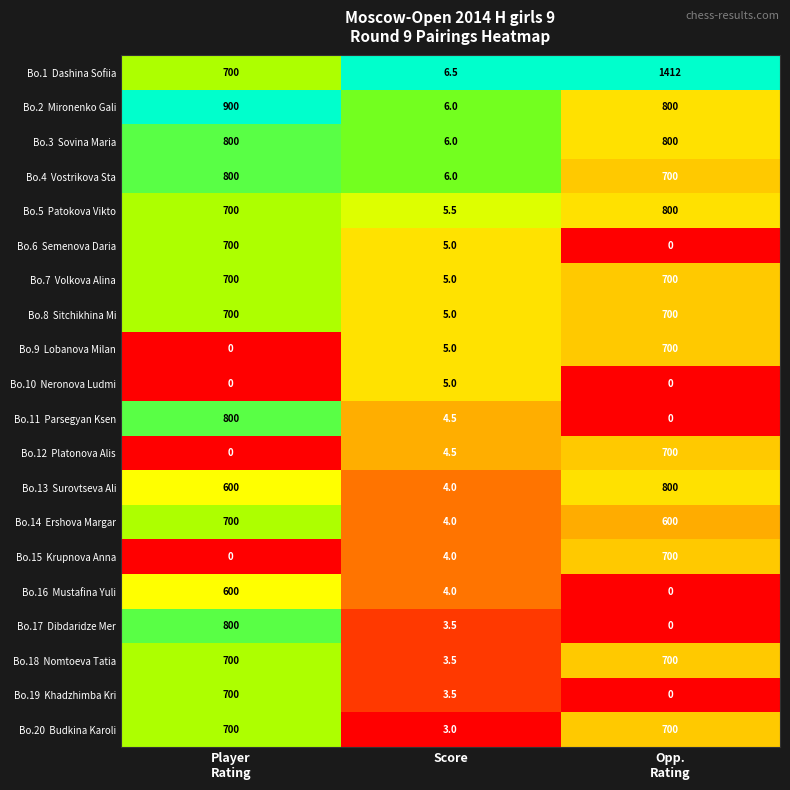

What is the total value across all series at Score?

93.5